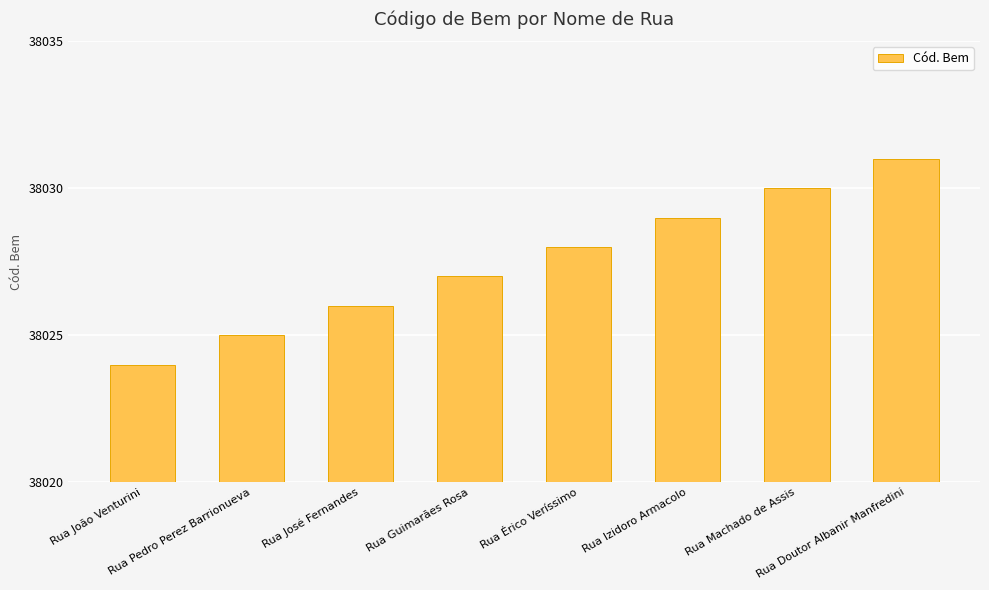

What is the change in value from Rua José Fernandes to Rua Doutor Albanir Manfredini?

+5